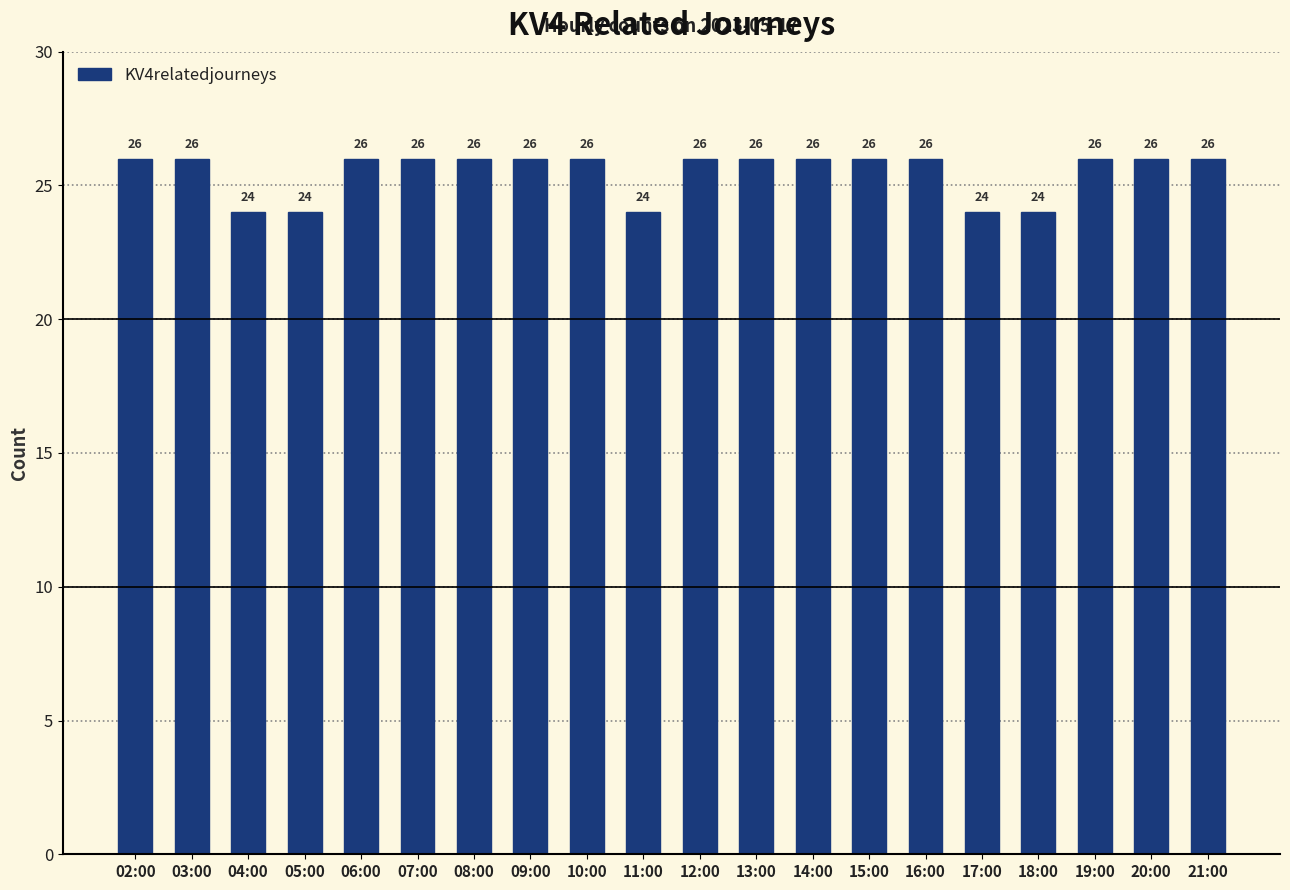

Is it true that the value at 05:00 is 38?

False